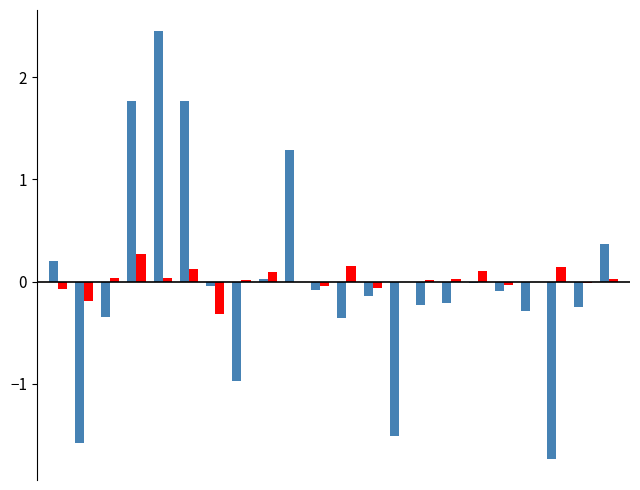

Are the bars horizontal?

No